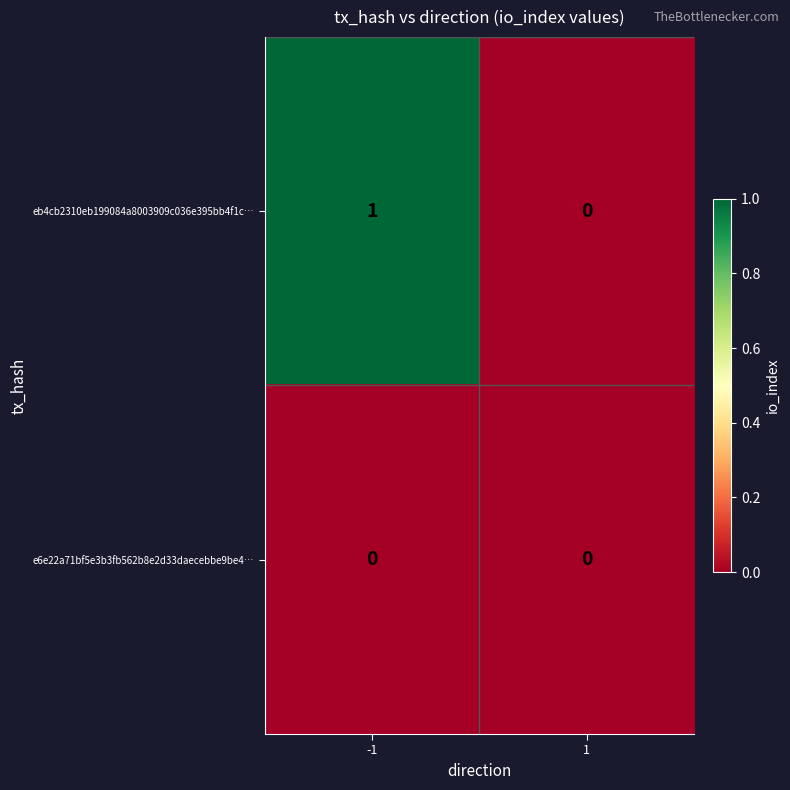

What is the spread (max minus min) of values at -1?

1